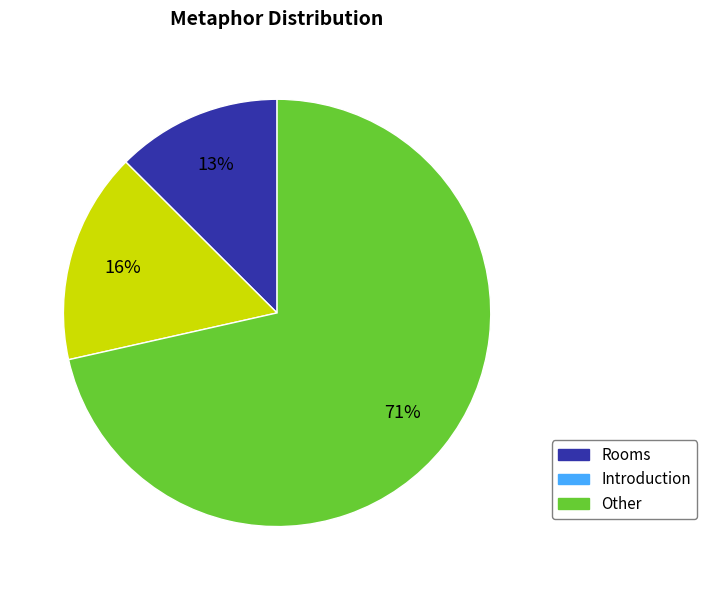

True or false: Rooms accounts for 13% of the total.

True